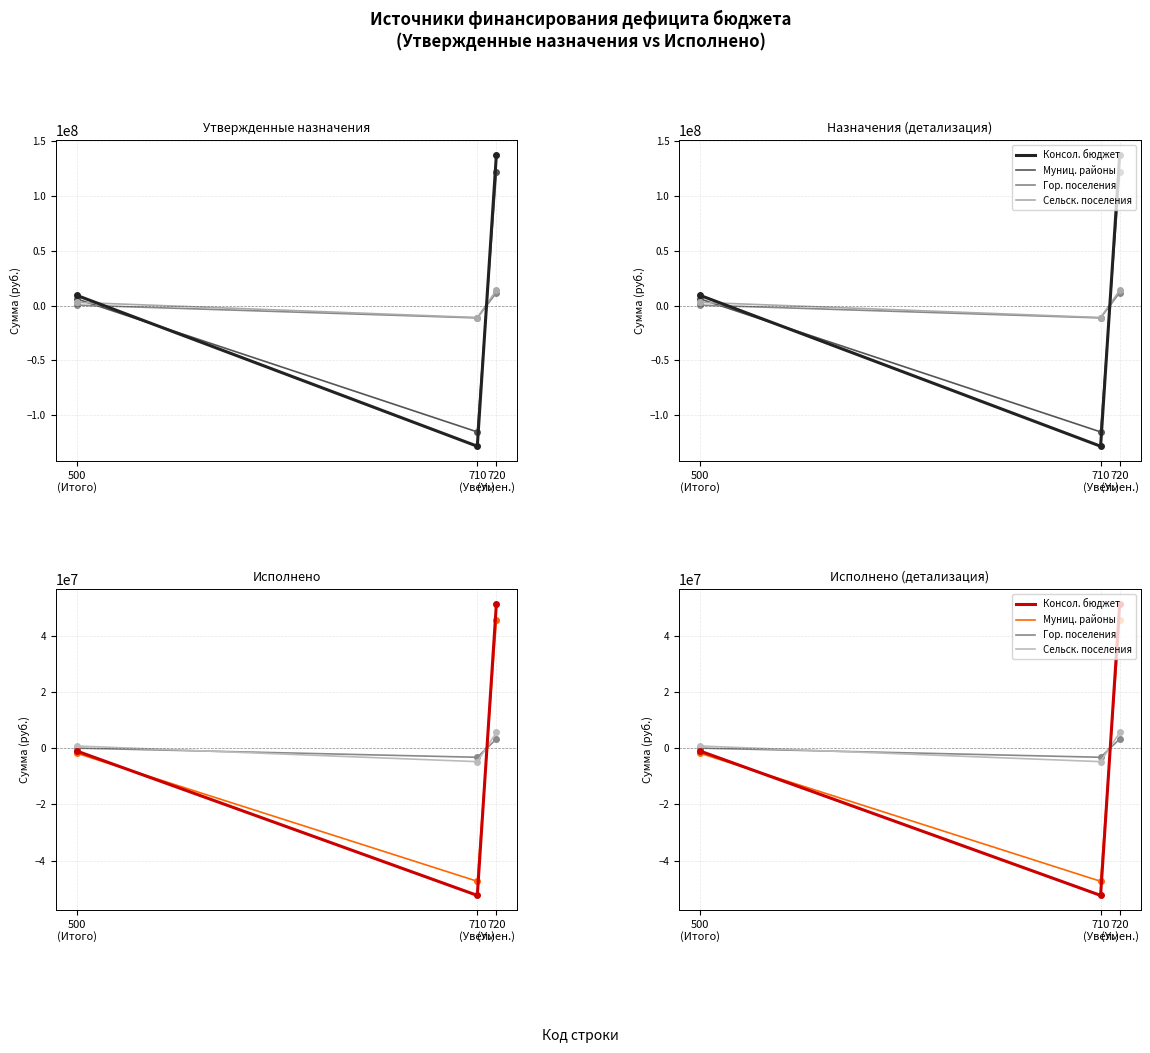

At which category does Утверждено (консол. бюджет) reach its first local peak?

720